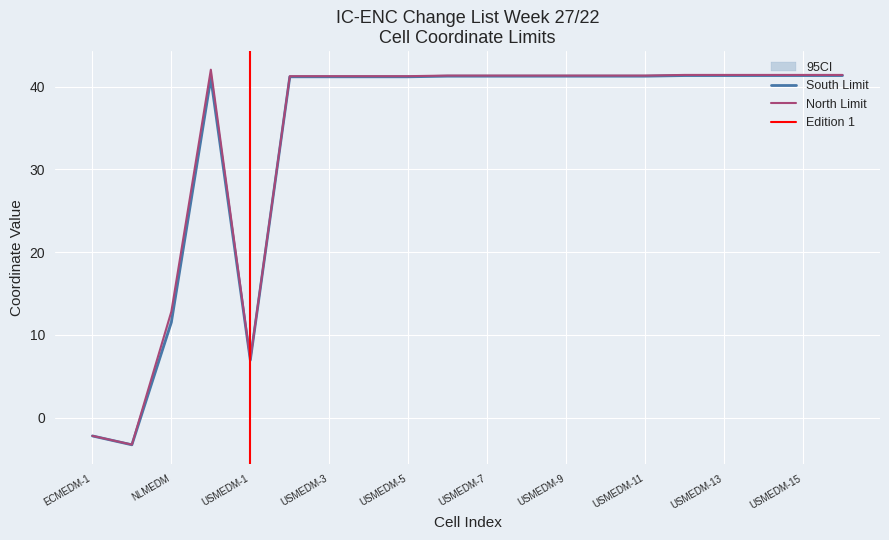

Which category has the highest value in the North Limit series?

RUMEDM